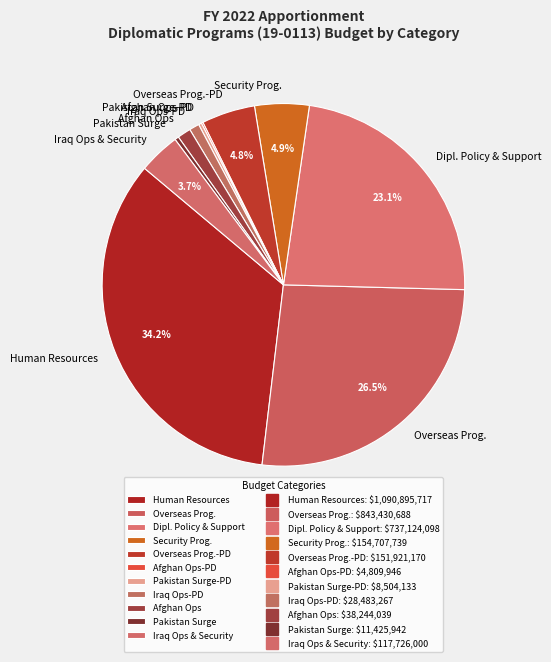

Is the sum of Afghan Ops and Overseas Prog. greater than half?

No